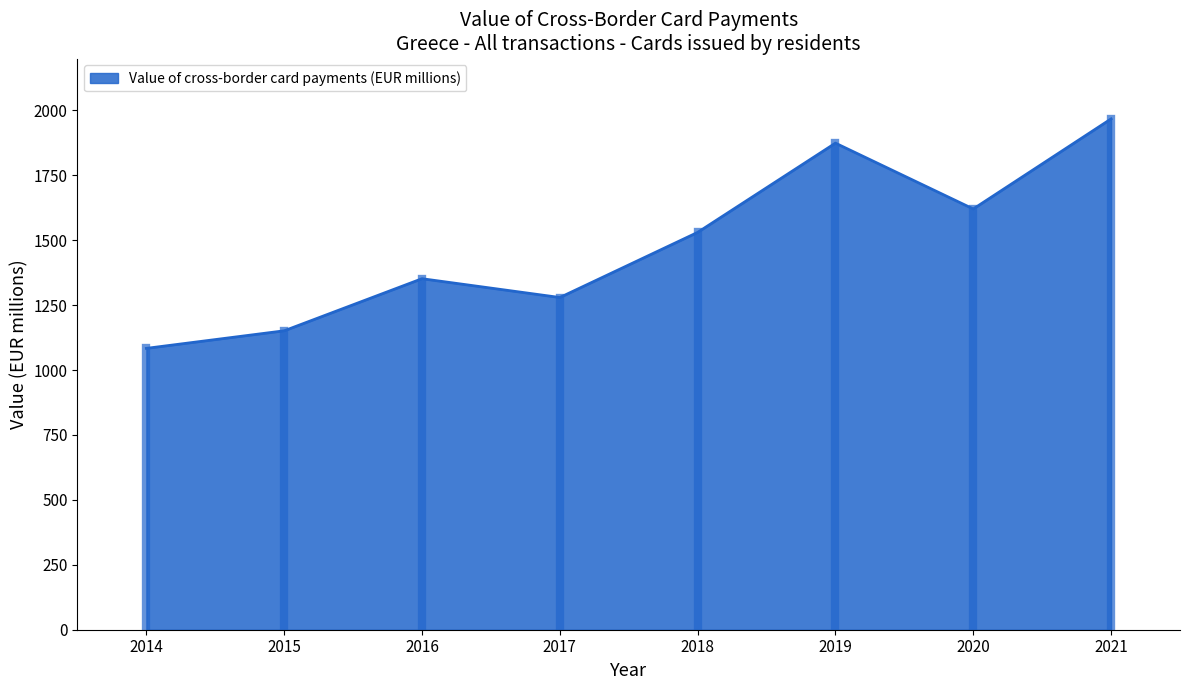

List the labels in order of value, smallest first.

2014, 2015, 2017, 2016, 2018, 2020, 2019, 2021